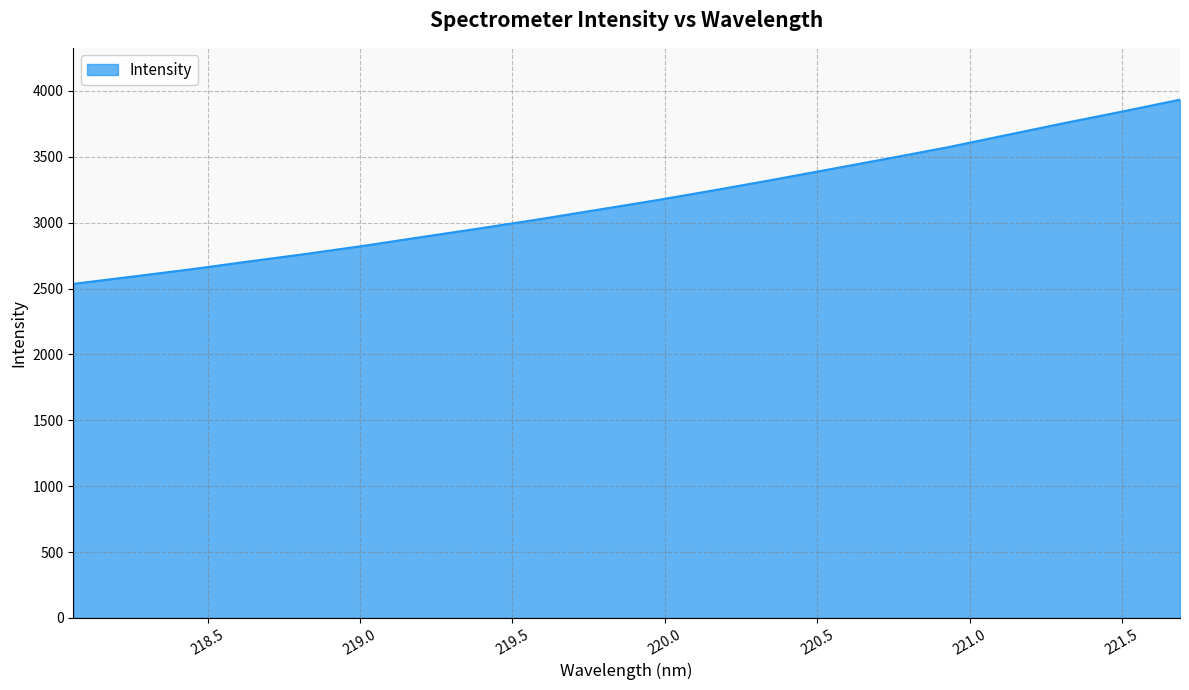

Reading left to right, extract all data points from this chart.

2535.2	2589.6	2644.7	2704.5	2762.9	2825.1	2892.0	2957.9	3025.7	3097.6	3169.2	3245.6	3324.4	3406.1	3487.9	3571.1	3662.7	3754.1	3842.1	3933.1